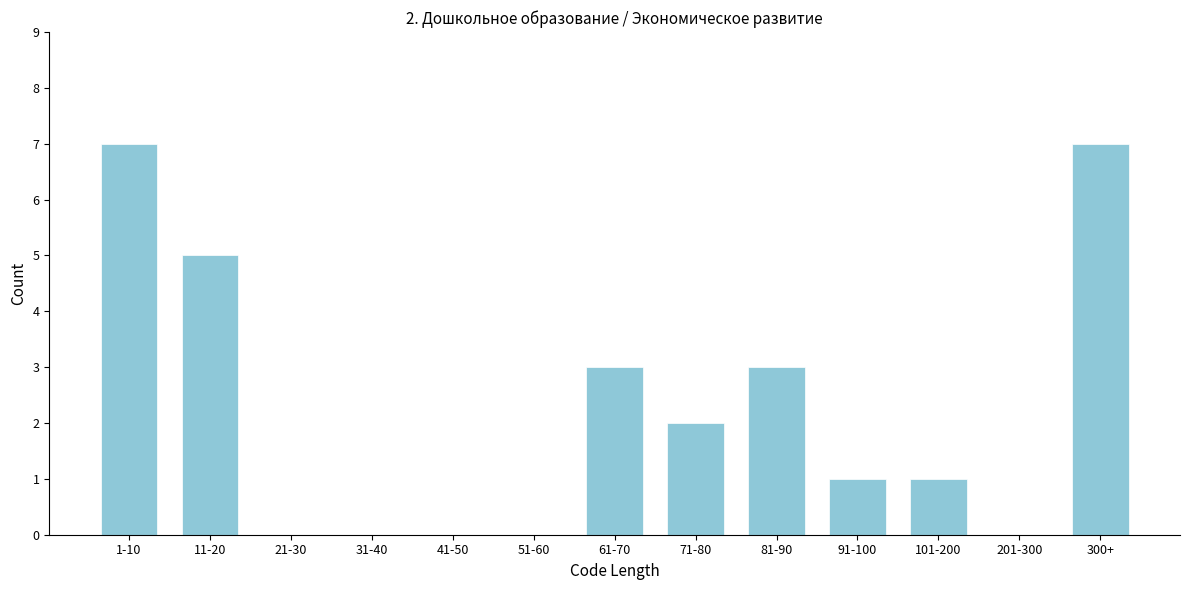

Reading left to right, what are all the values shown in this chart?

1-10=7	11-20=5	21-30=0	31-40=0	41-50=0	51-60=0	61-70=3	71-80=2	81-90=3	91-100=1	101-200=1	201-300=0	300+=7